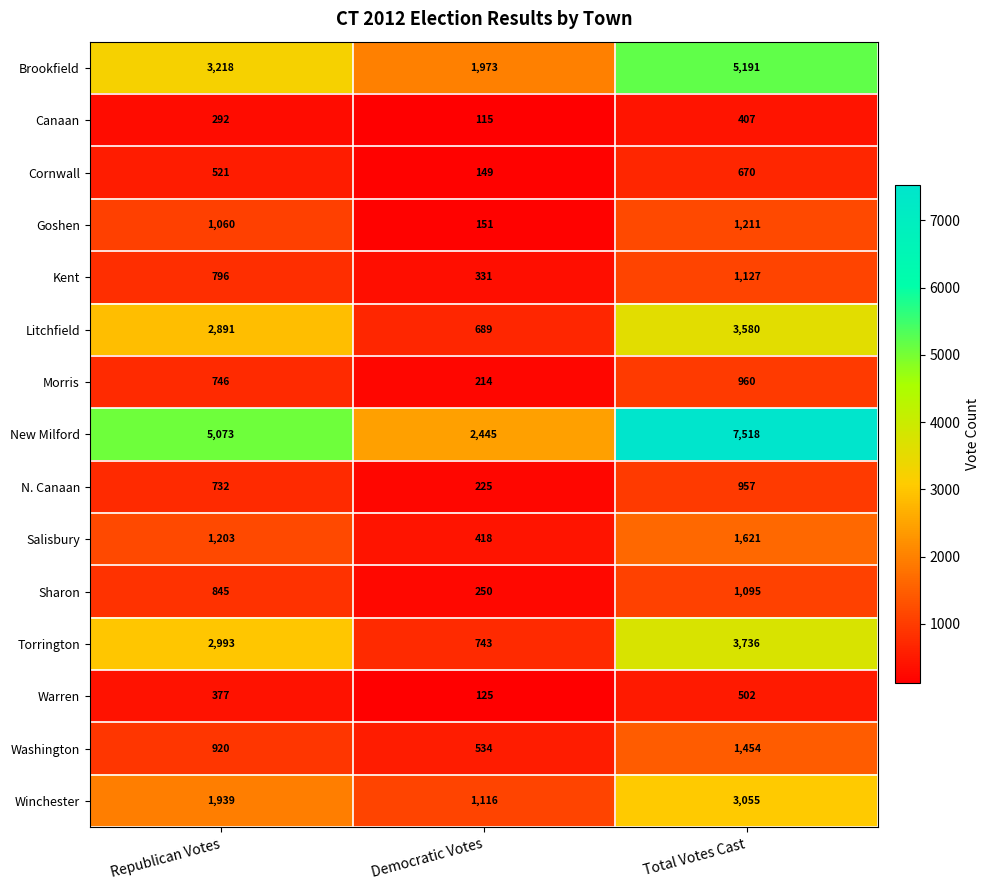

Which category has the lowest value in the Goshen series?

Democratic Votes